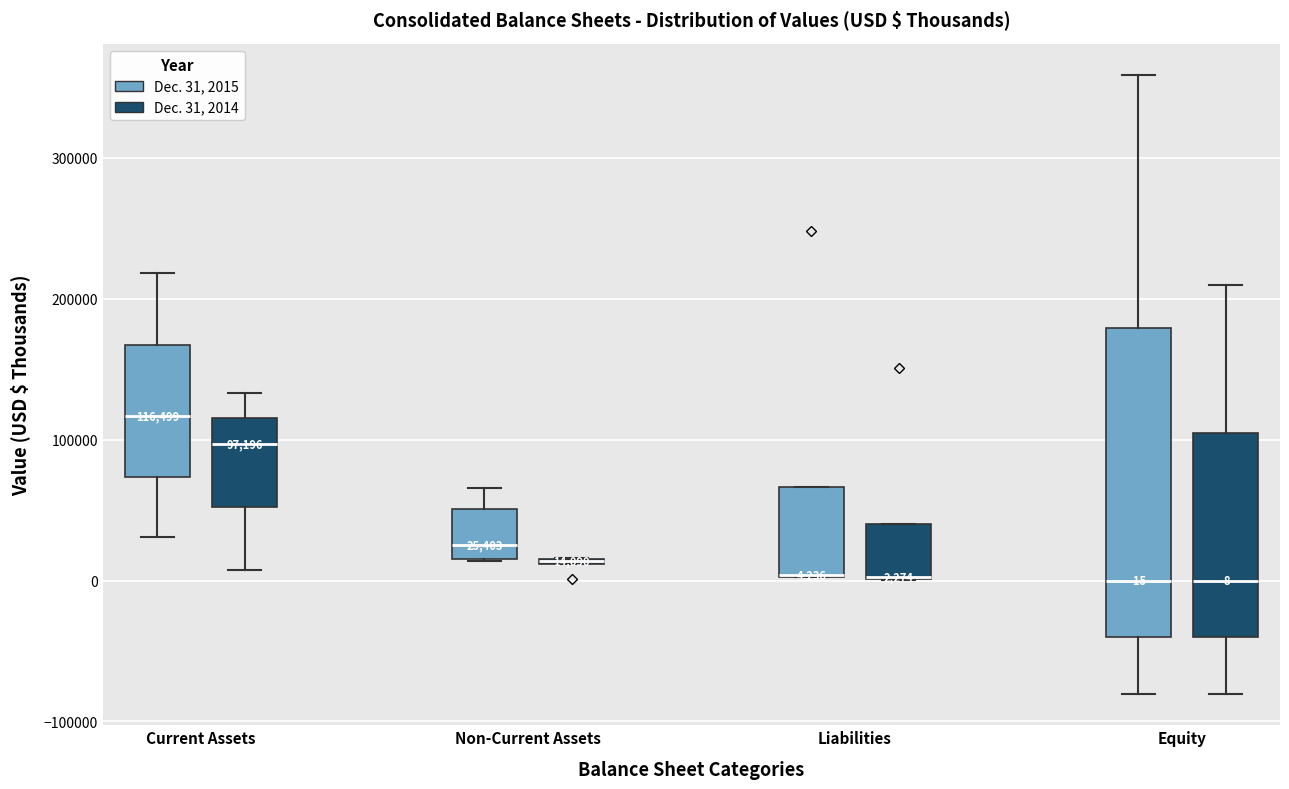

Which box is the tallest, from its lower edge to its upper edge?

Equity (Dec. 31, 2015)